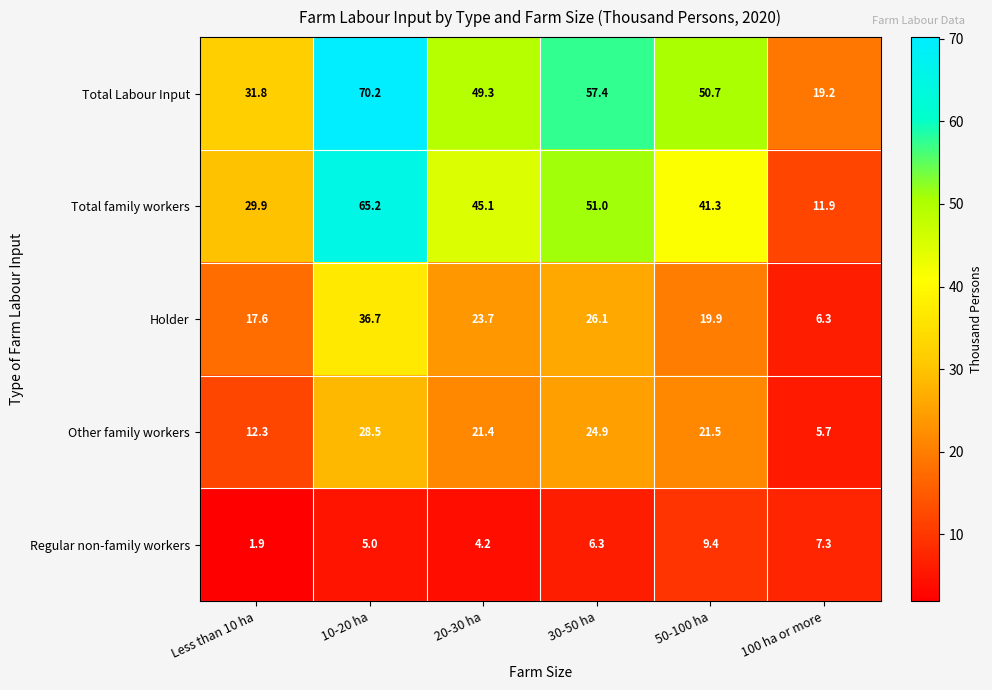

What is the sum of all Total family workers values?

244.4